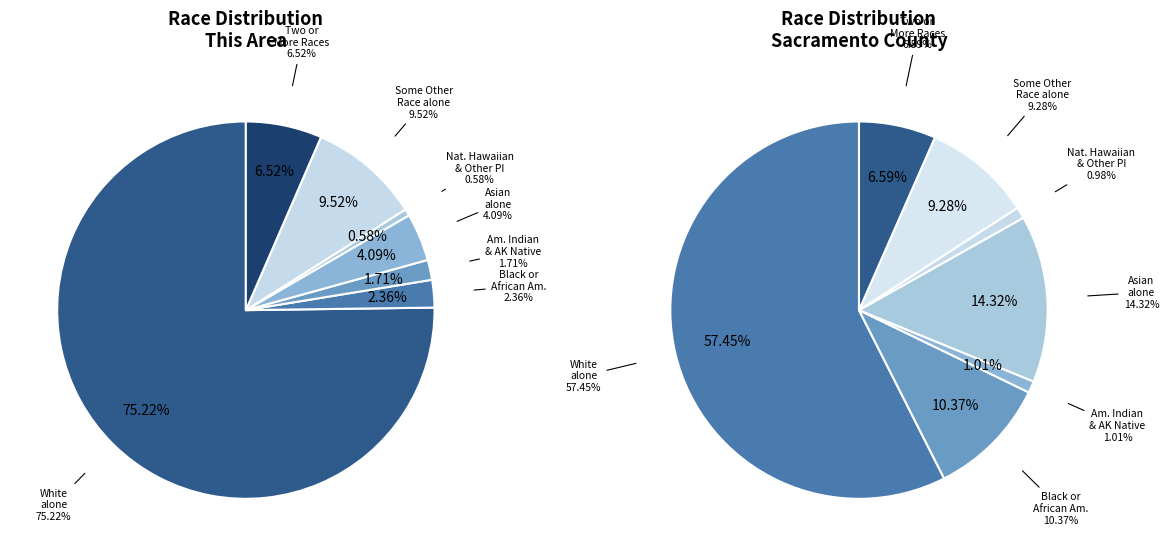

What is the majority slice?

White alone